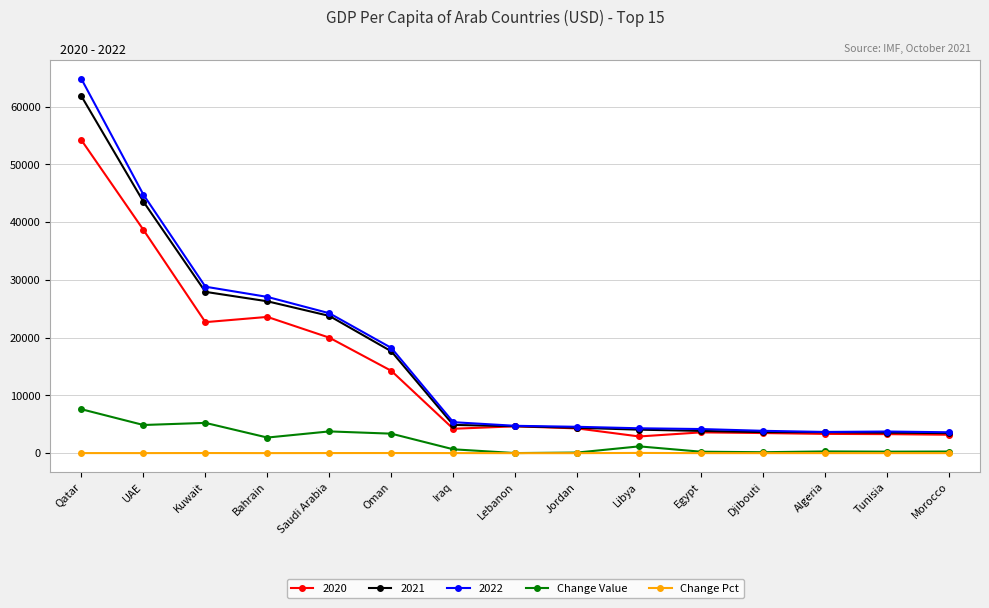

How many series are shown in this chart?

5